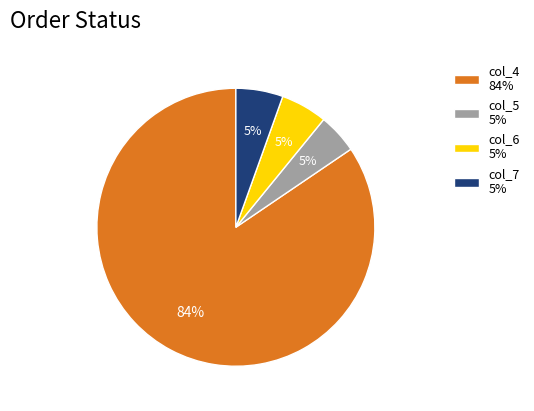

Combined, do col_6 5% and col_7 5% account for over 50%?

No